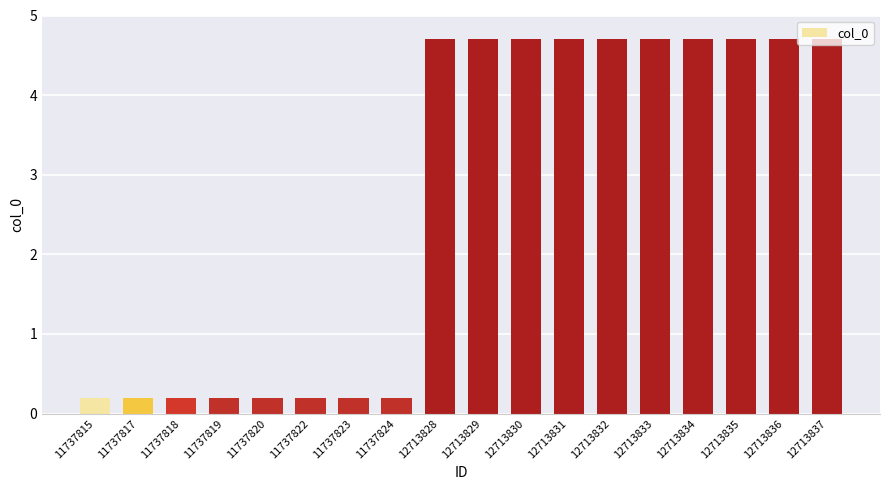

Reading right to left, what are all the values shown in this chart?

12713837=4.7	12713836=4.7	12713835=4.7	12713834=4.7	12713833=4.7	12713832=4.7	12713831=4.7	12713830=4.7	12713829=4.7	12713828=4.7	11737824=0.2	11737823=0.2	11737822=0.2	11737820=0.2	11737819=0.2	11737818=0.2	11737817=0.2	11737815=0.2